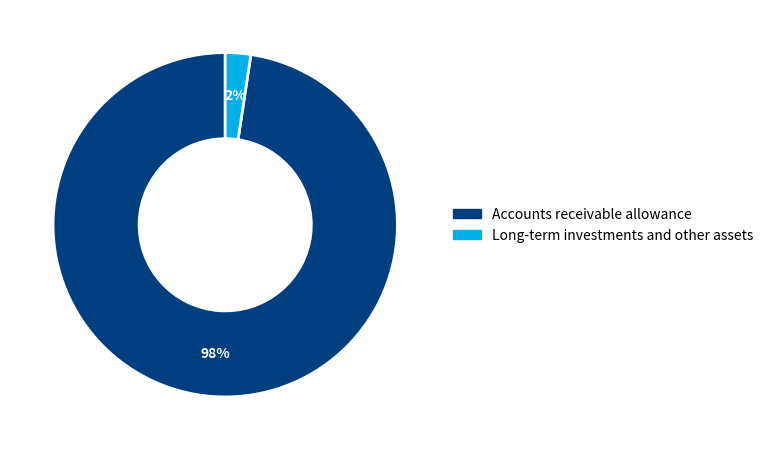

To the nearest percent, what is the combined percentage of Accounts receivable allowance and Long-term investments and other assets?

100%